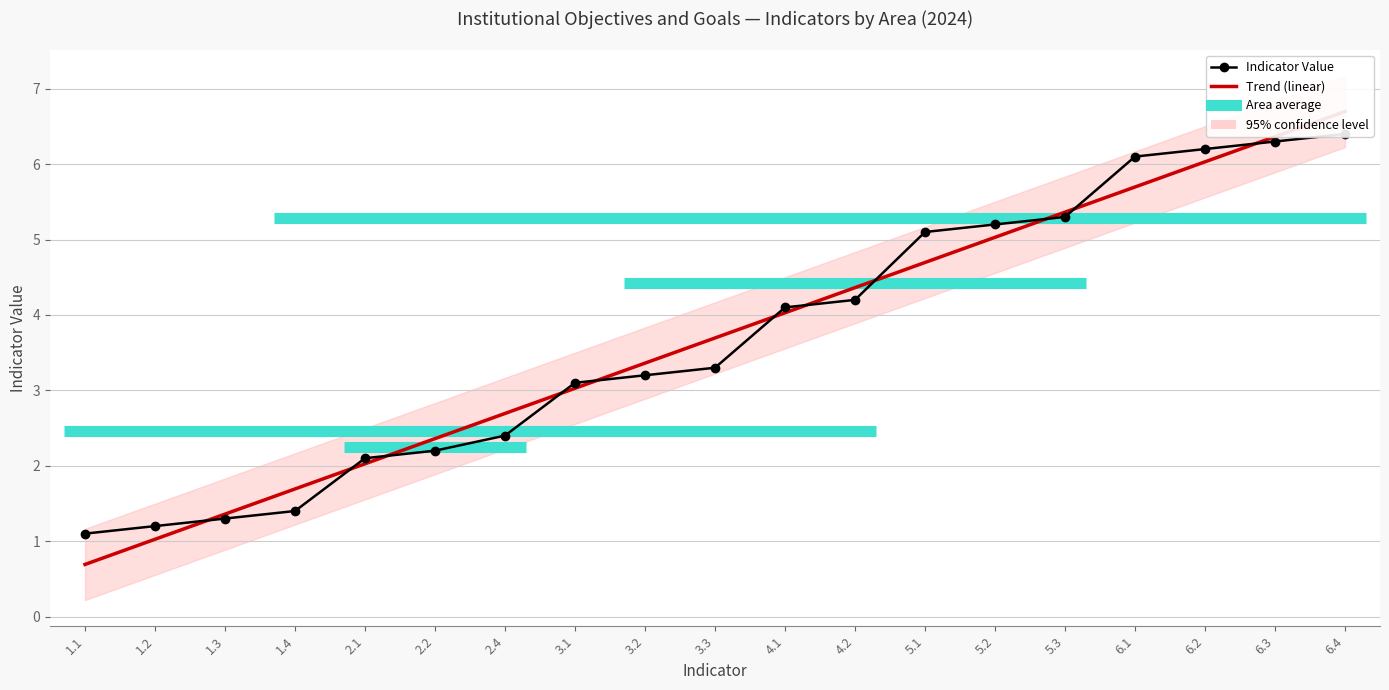

Read the value at 2.1.

2.1